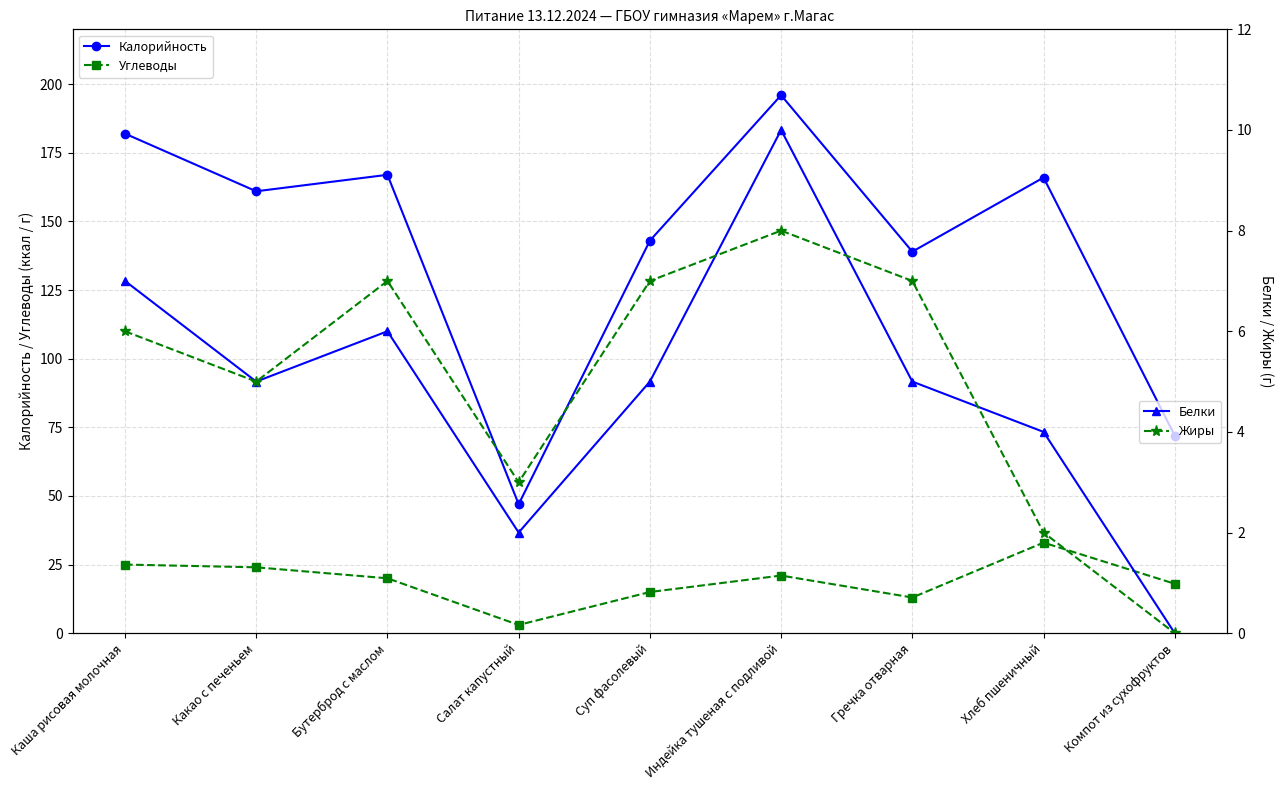

How many Жиры values are between 3 and 7?

6